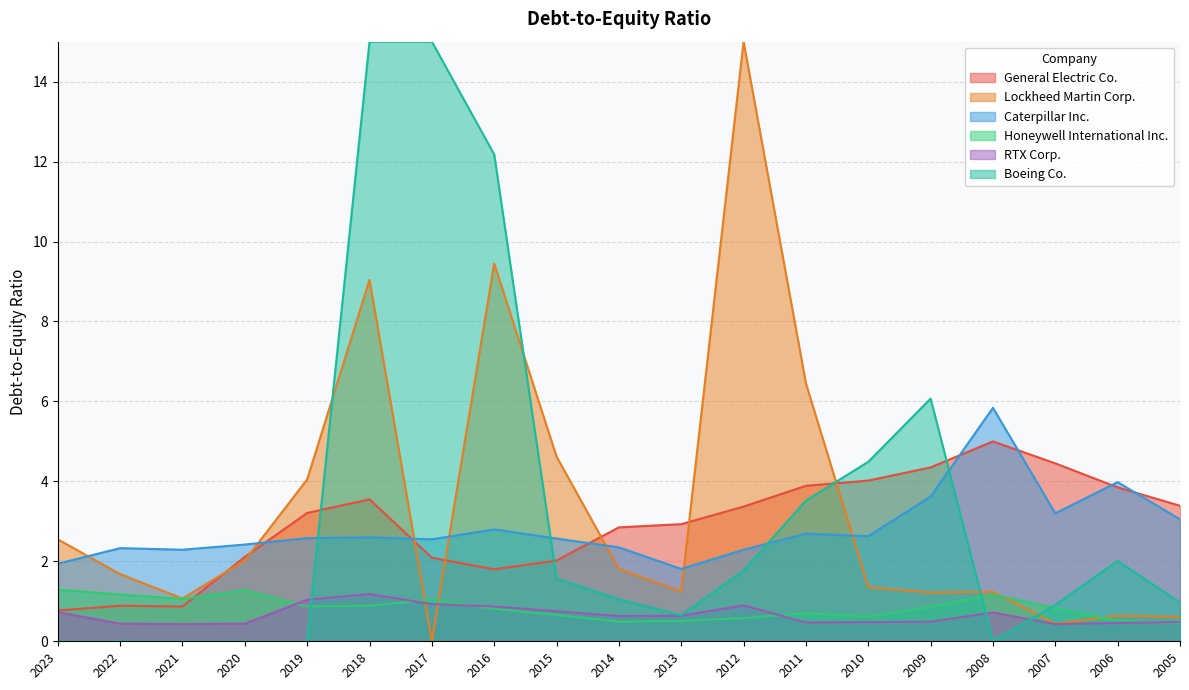

True or false: General Electric Co. has a value of 3.4 at 2012.

True